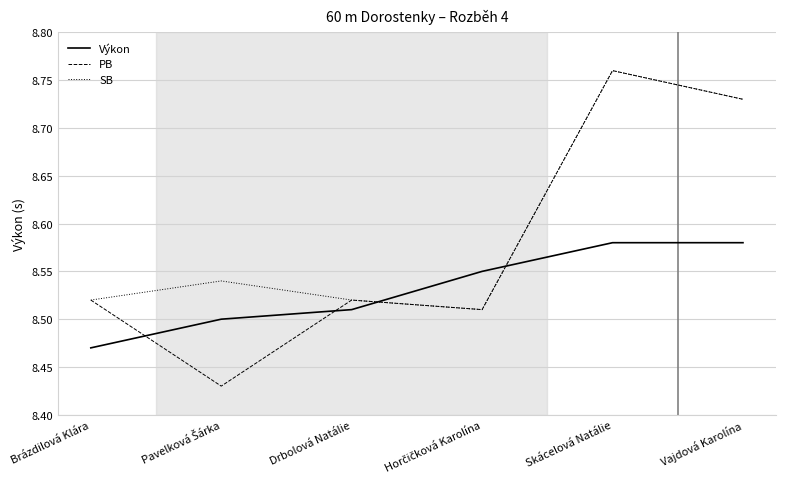

Which series has the largest total across all categories?

SB